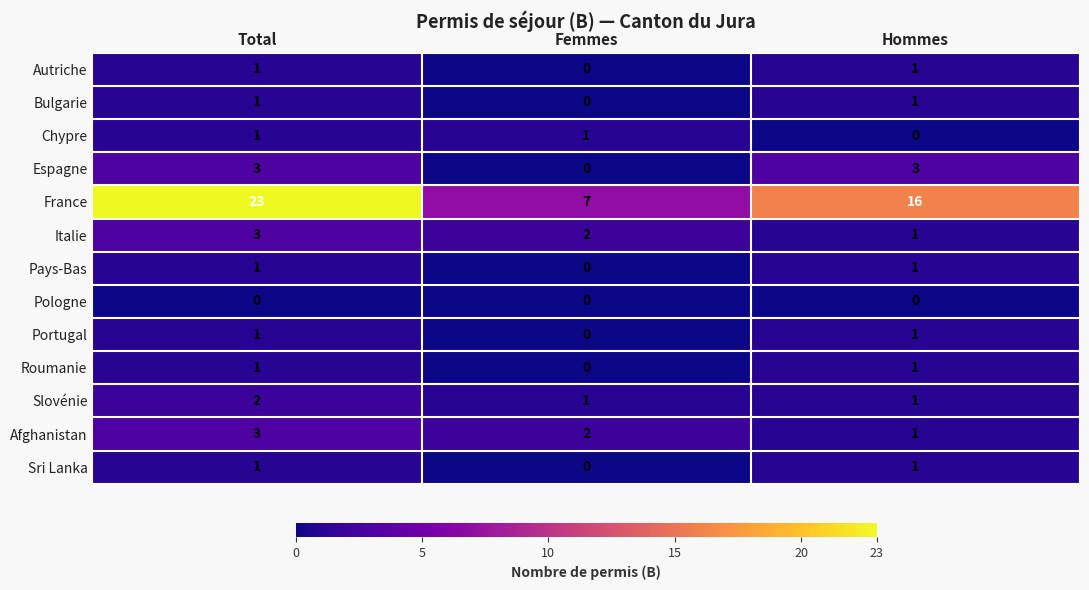

How many distinct data groups are displayed?

13